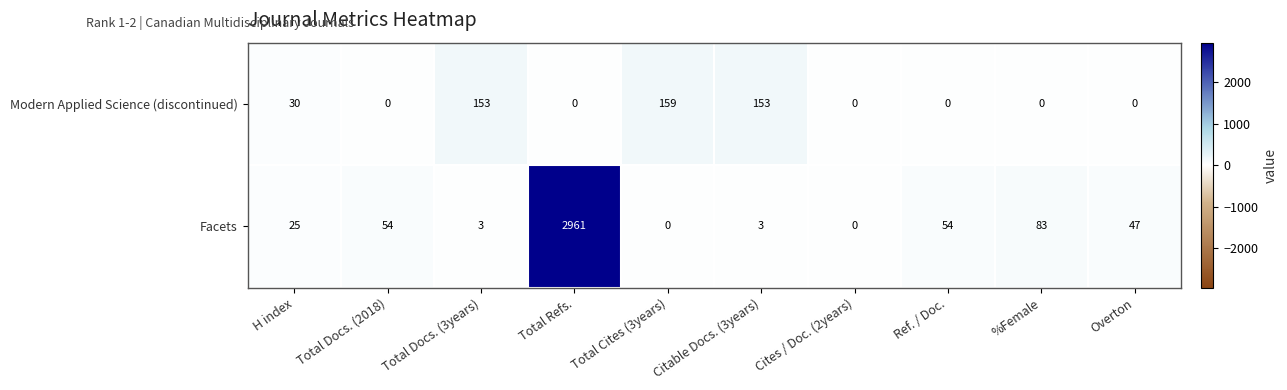

Between Total Cites (3years) and Overton, which series saw the biggest shift?

Modern Applied Science (discontinued)